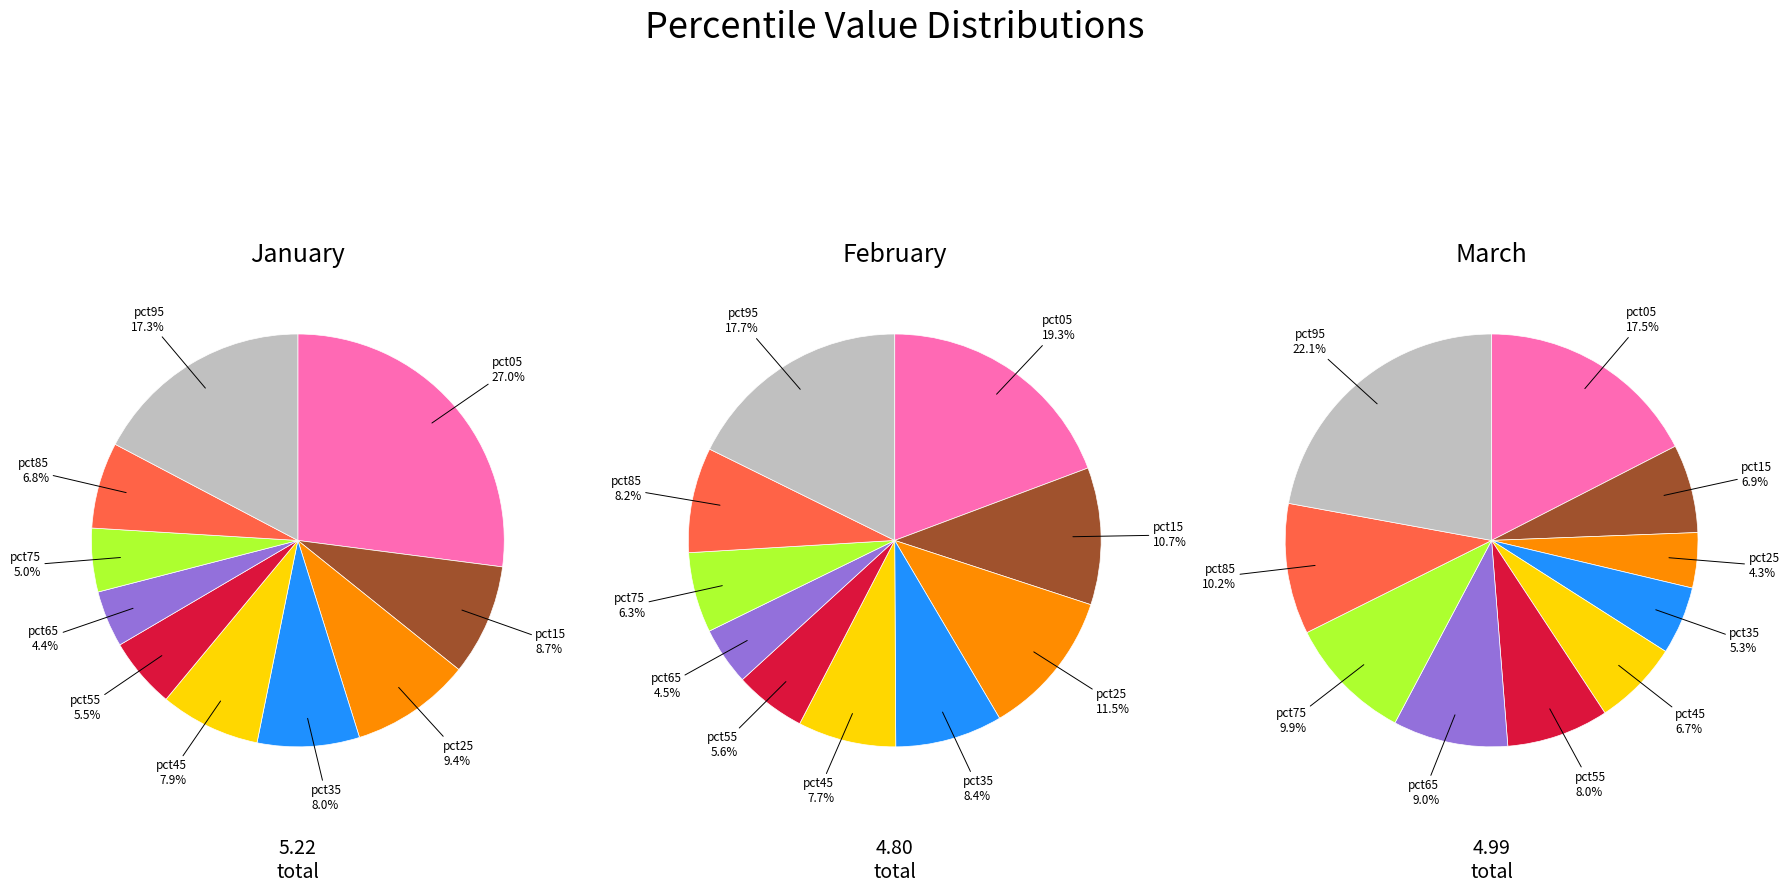

Which series has the largest range (max minus min)?

jan_values